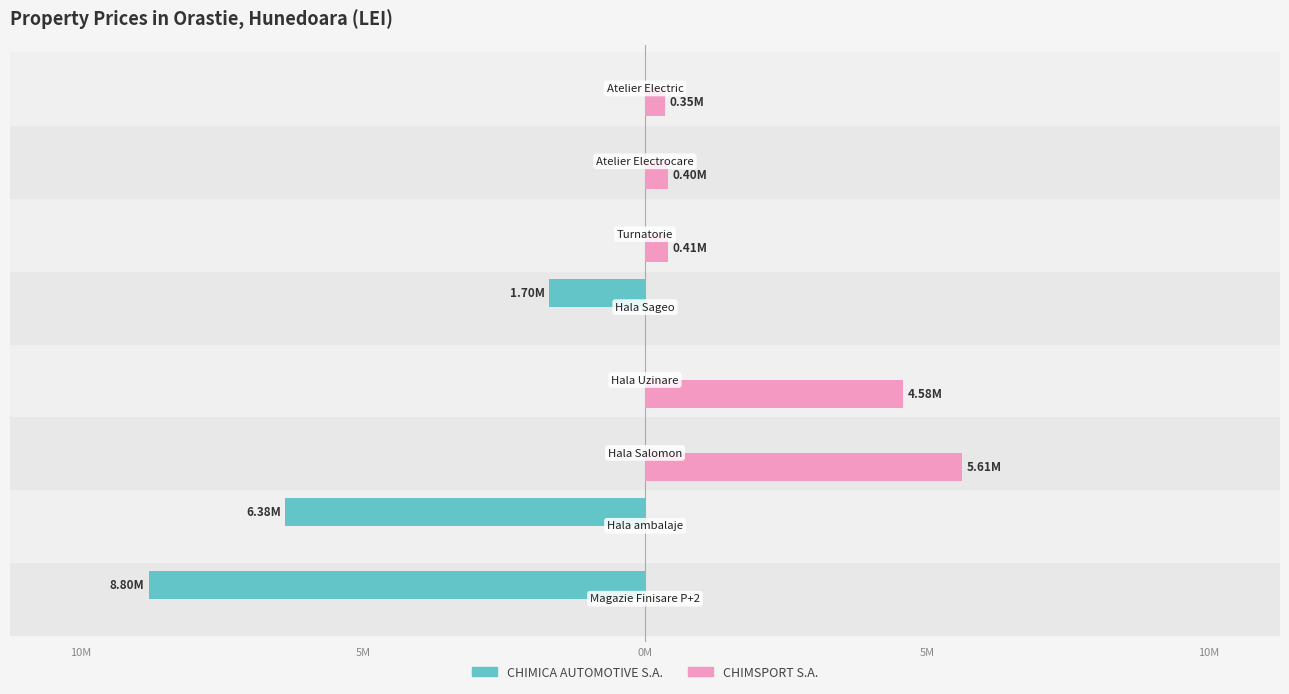

What are all the series names shown in the legend?

CHIMICA AUTOMOTIVE S.A., CHIMSPORT S.A.